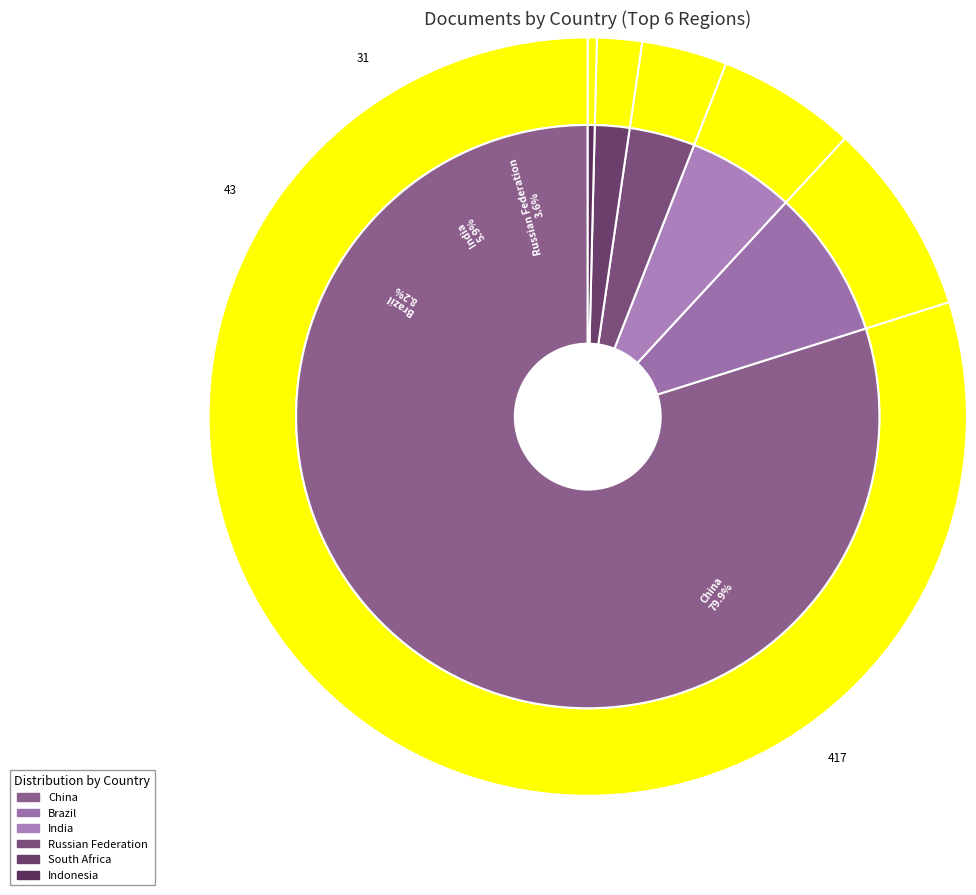

How many slices are in this pie chart?

6